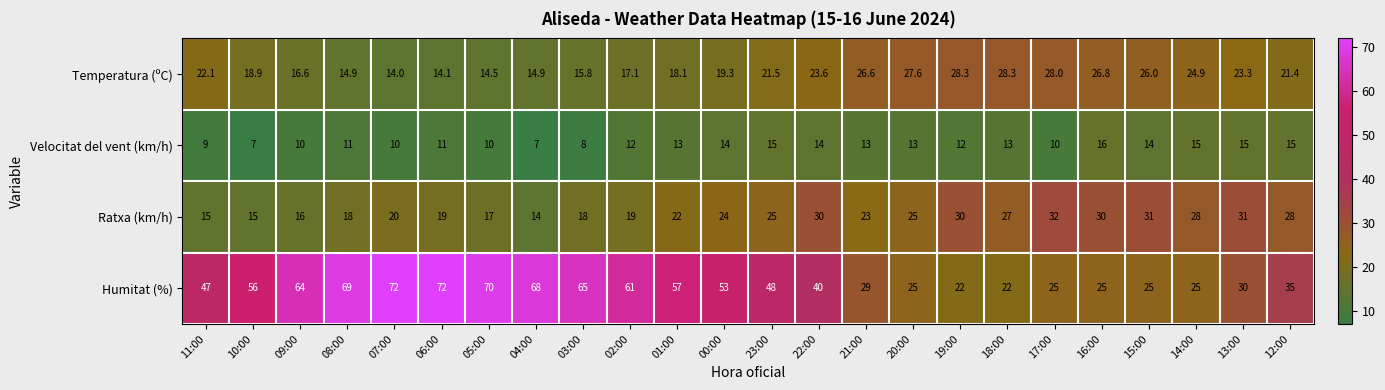

What is the minimum value shown in the chart?

7.0